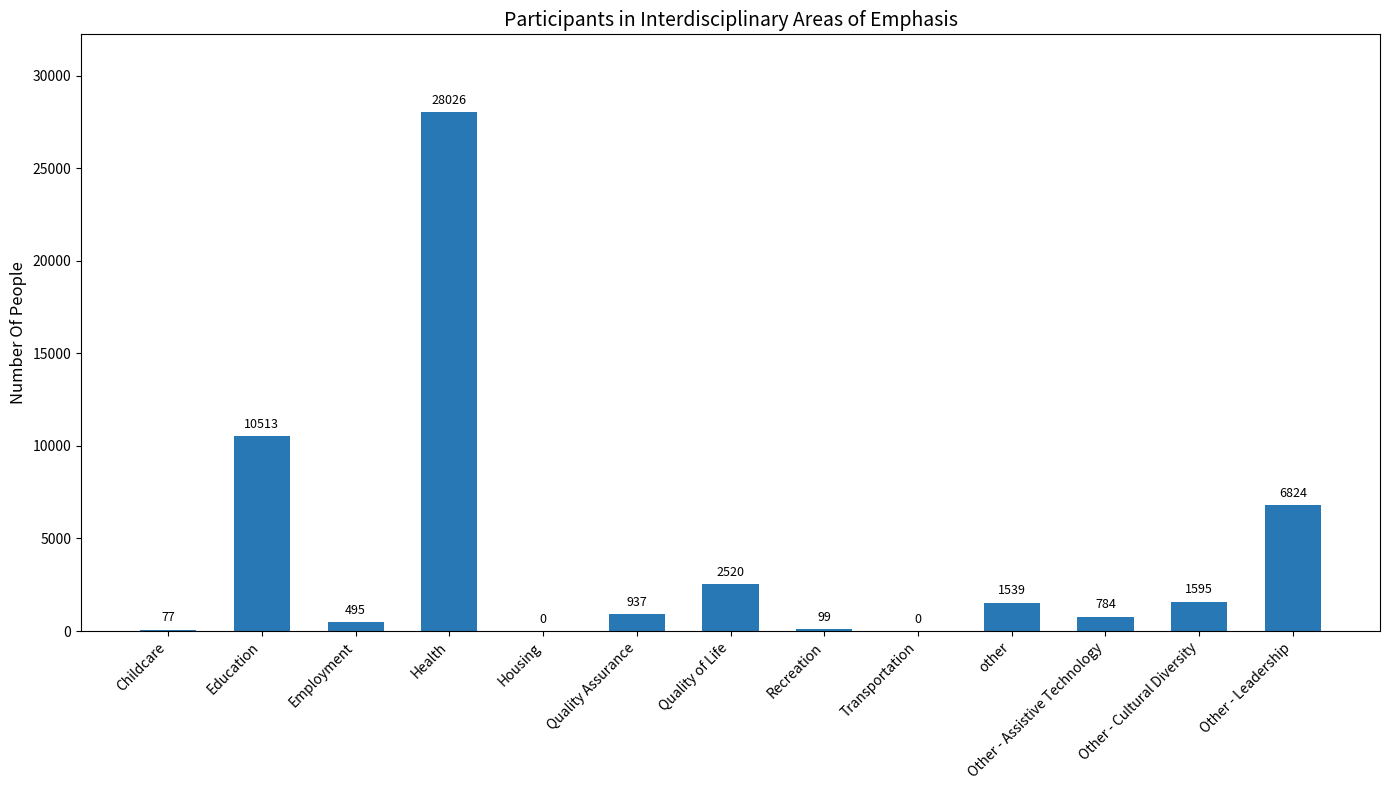

True or false: the data shows 1539 at other.

True